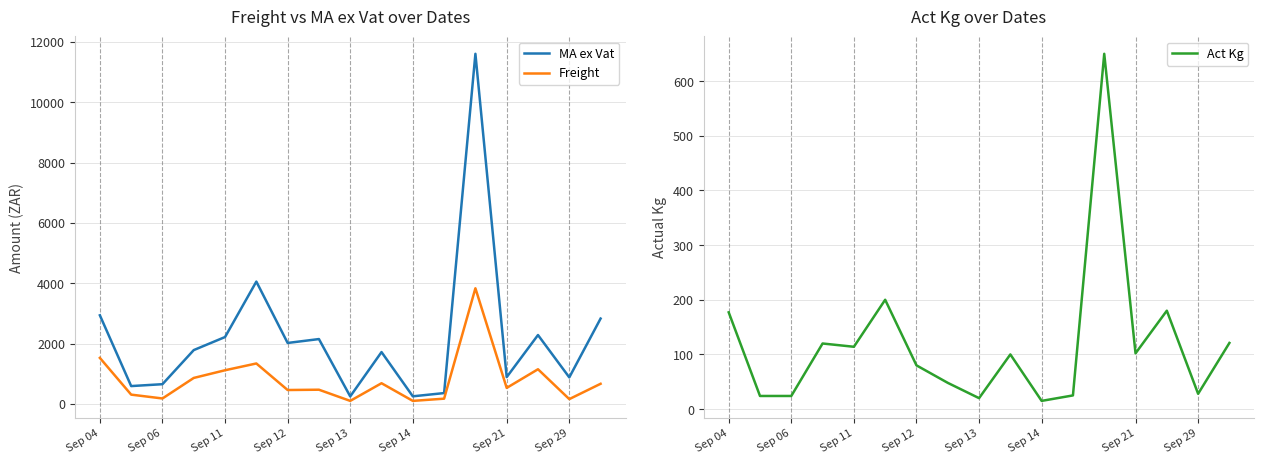

The value of Freight at 14 is 1147.8. True or false?

True